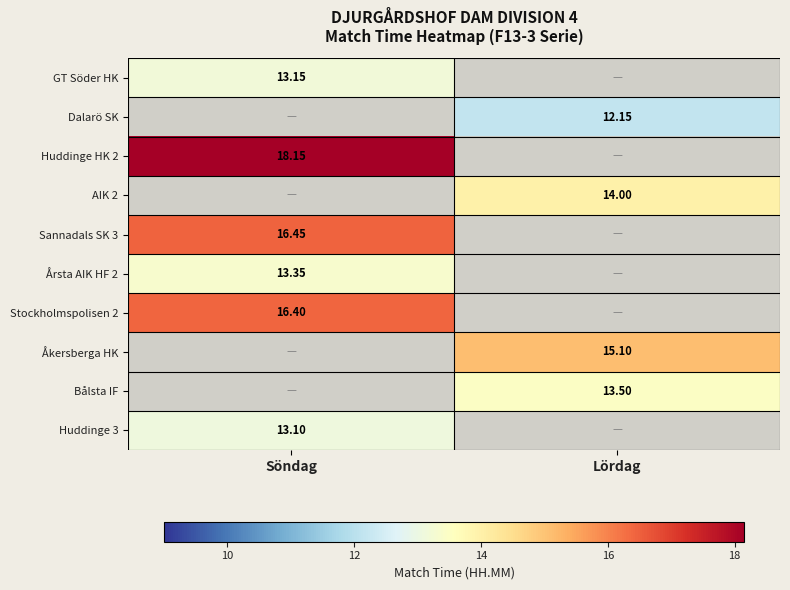

Rank the series by their maximum value, from lowest to highest.

GT Söder HK, Dalarö SK, Huddinge 3, Årsta AIK HF 2, Stockholmspolisen 2, Huddinge HK 2, AIK 2, Sannadals SK 3, Åkersberga HK, Bålsta IF